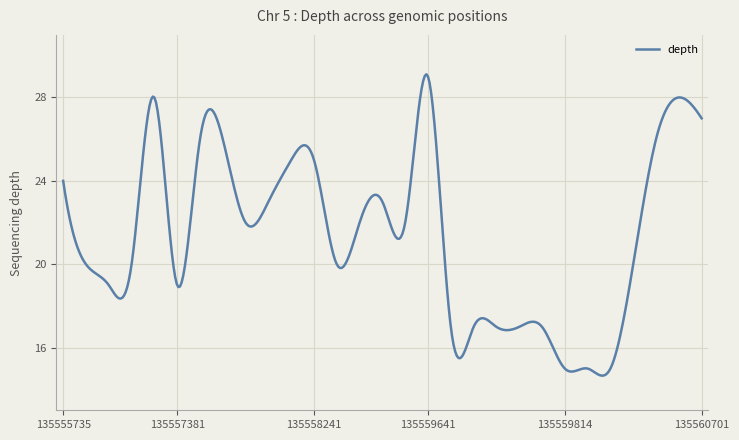

What is the difference between the maximum and minimum values?

14.5